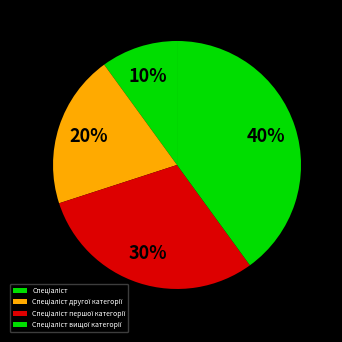

Which slice is the largest?

Спеціаліст вищої категорії